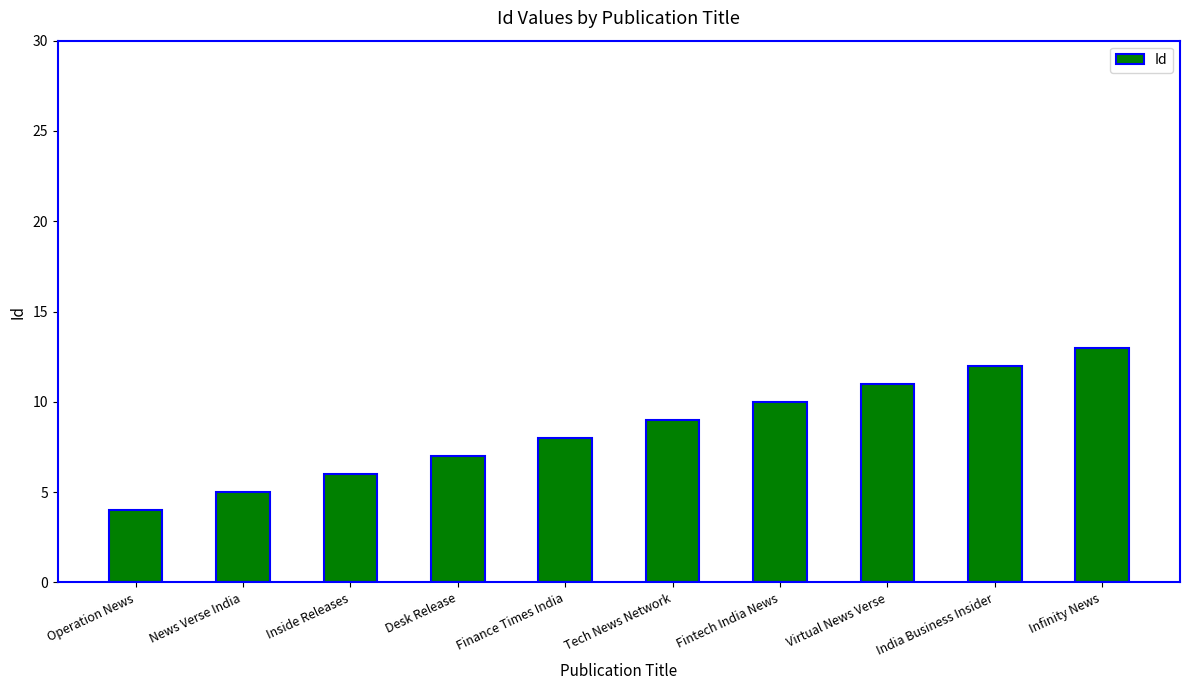

Are the bars horizontal?

No